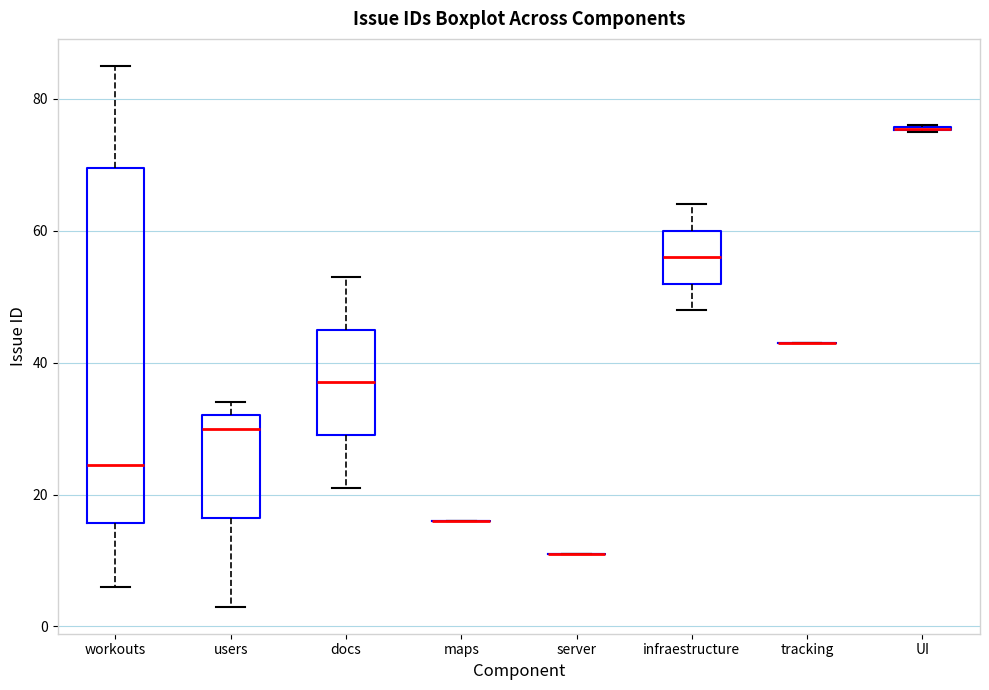

Reading left to right, transcribe this box plot: for each box, give where its median line is, the range the box spans, and where its two whiskers end, as read against the y-axis. The values are not printed on the chart, so give them approximately, as read against the axis.

workouts: median 24, box 16 to 70, whiskers 6 to 86
users: median 30, box 16 to 32, whiskers 4 to 34
docs: median 38, box 30 to 46, whiskers 22 to 54
maps: box collapsed to a line at 16, whiskers 16 to 16
server: box collapsed to a line at 12, whiskers 12 to 12
infraestructure: median 56, box 52 to 60, whiskers 48 to 64
tracking: box collapsed to a line at 44, whiskers 44 to 44
UI: box collapsed to a line at 76, whiskers 76 to 76